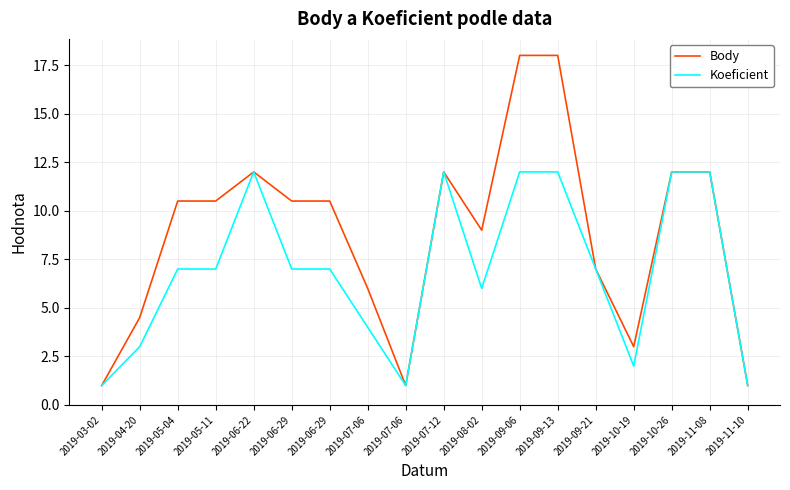

How many lines are shown in the chart?

2